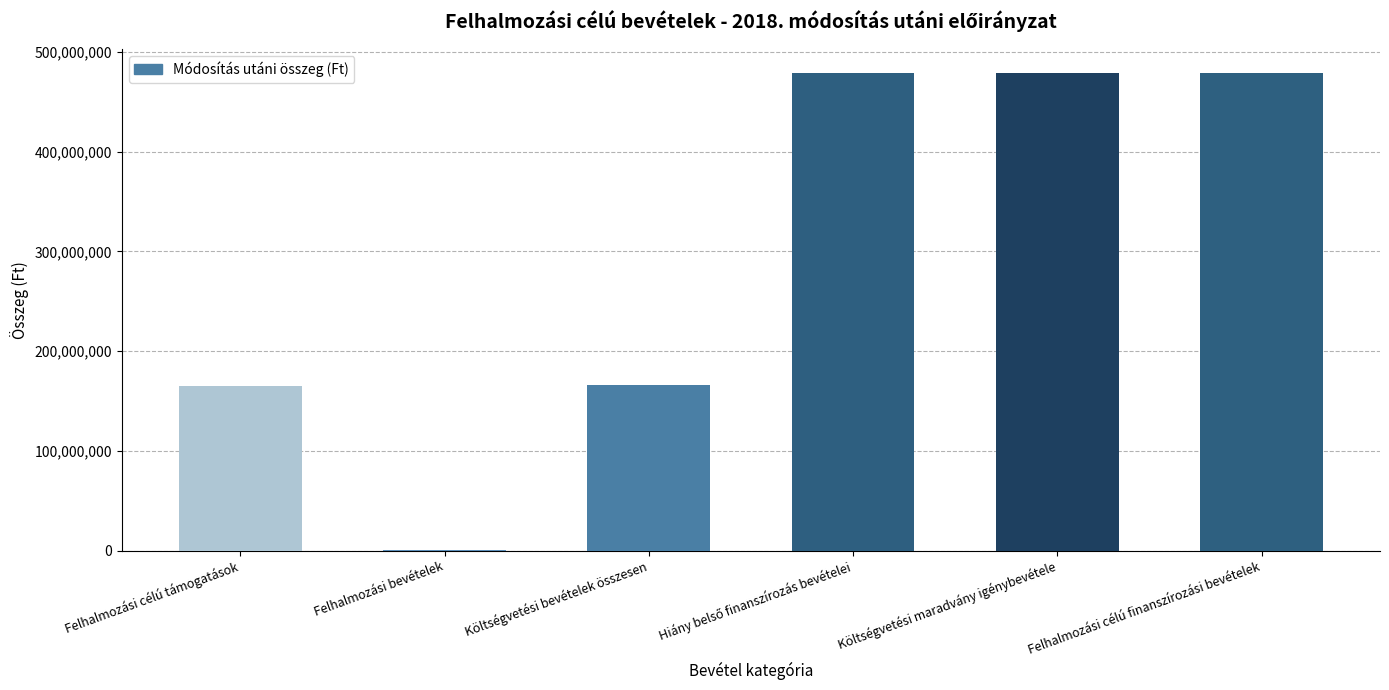

Count the number of data series in this chart.

1